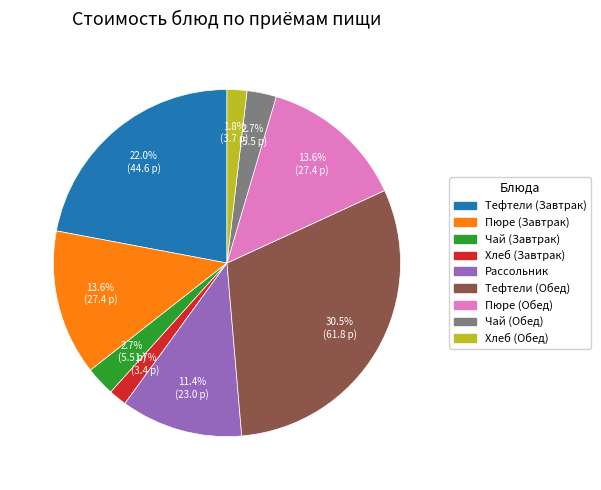

Does any single category account for the majority?

No